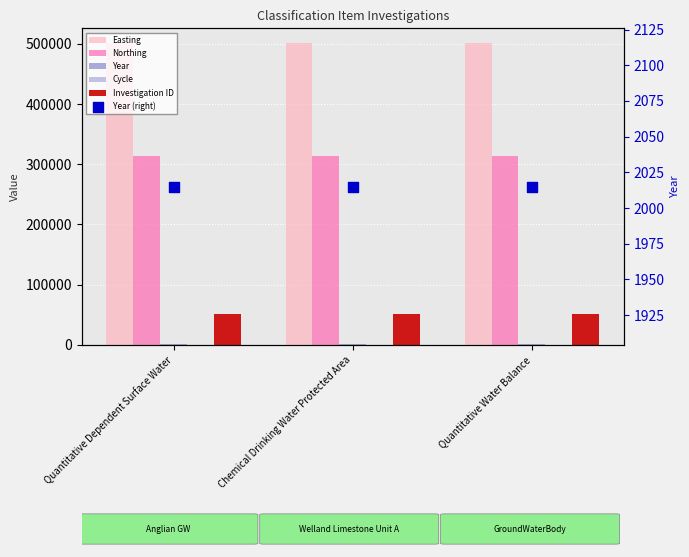

What is the total value across all series at Quantitative Dependent Surface Water?

869696